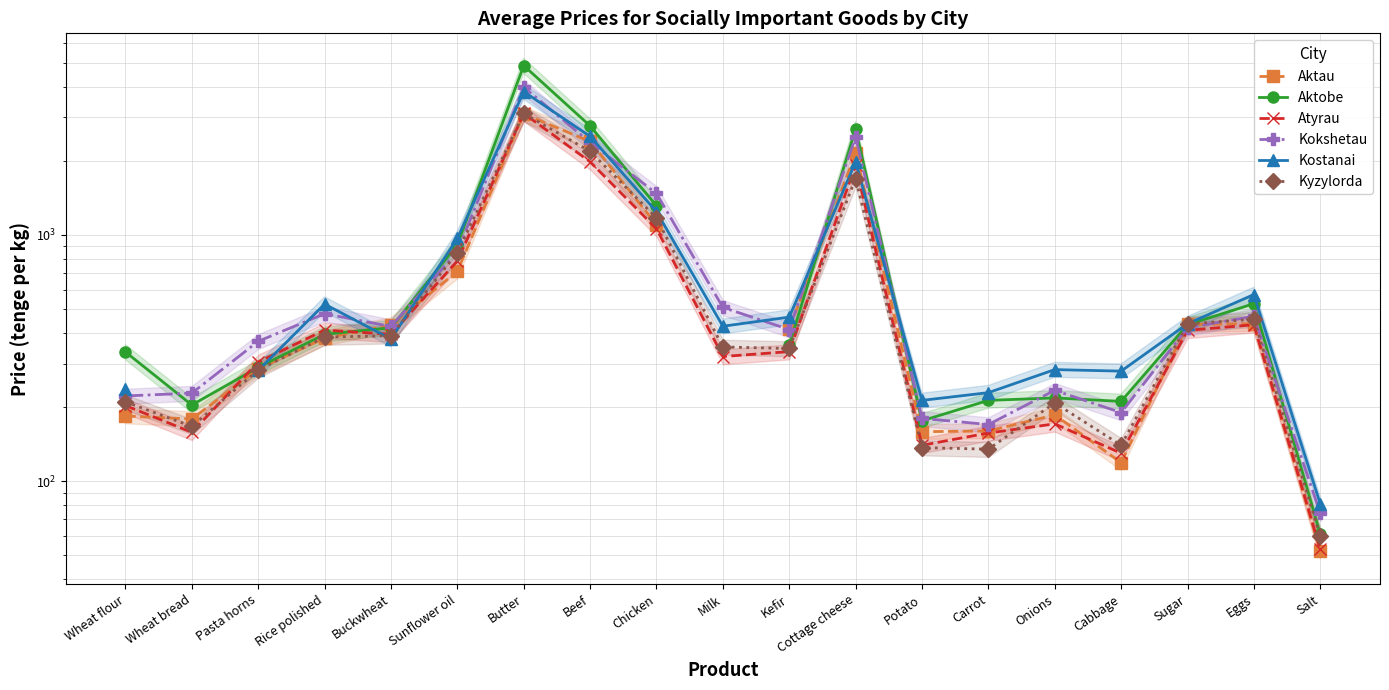

Between Wheat flour and Potato, which is larger?

Wheat flour